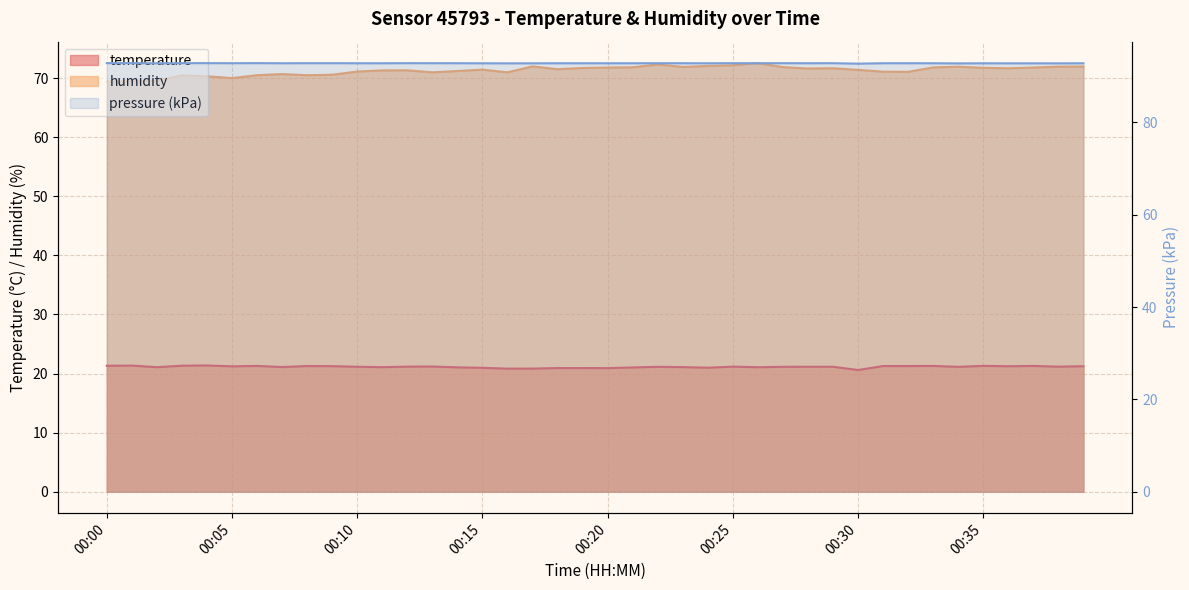

At which label is temperature closest to 20?

00:30